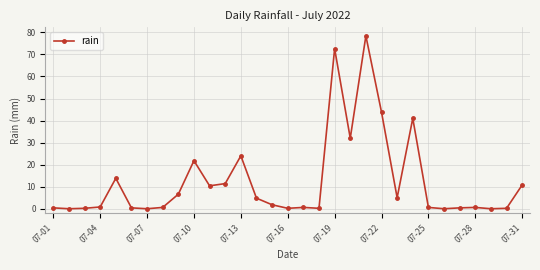

Is this an area chart (filled region under the line)?

No